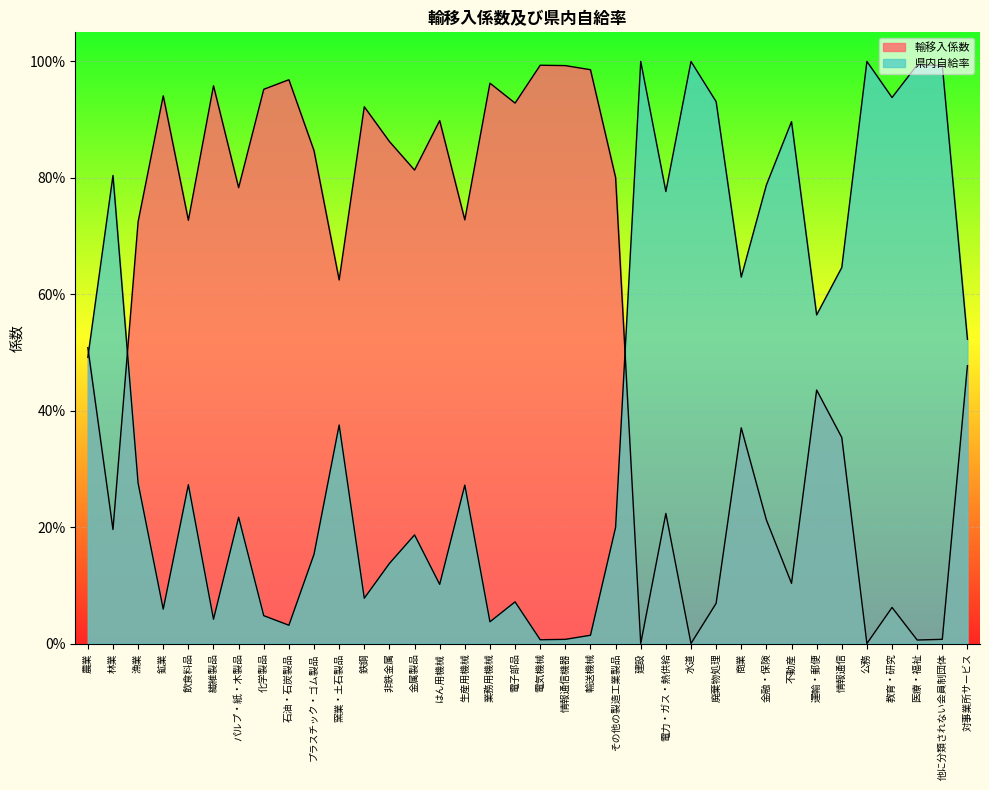

How many values in 輸移入係数 are above zero?

34